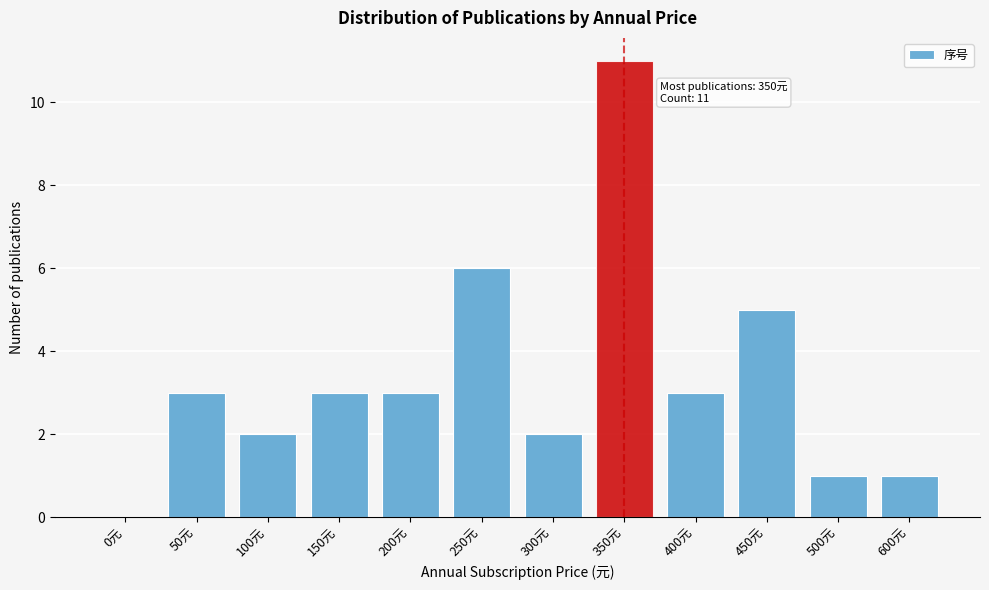

Reading left to right, transcribe all the data shown in this chart.

0元=0	50元=3	100元=2	150元=3	200元=3	250元=6	300元=2	350元=11	400元=3	450元=5	500元=1	600元=1